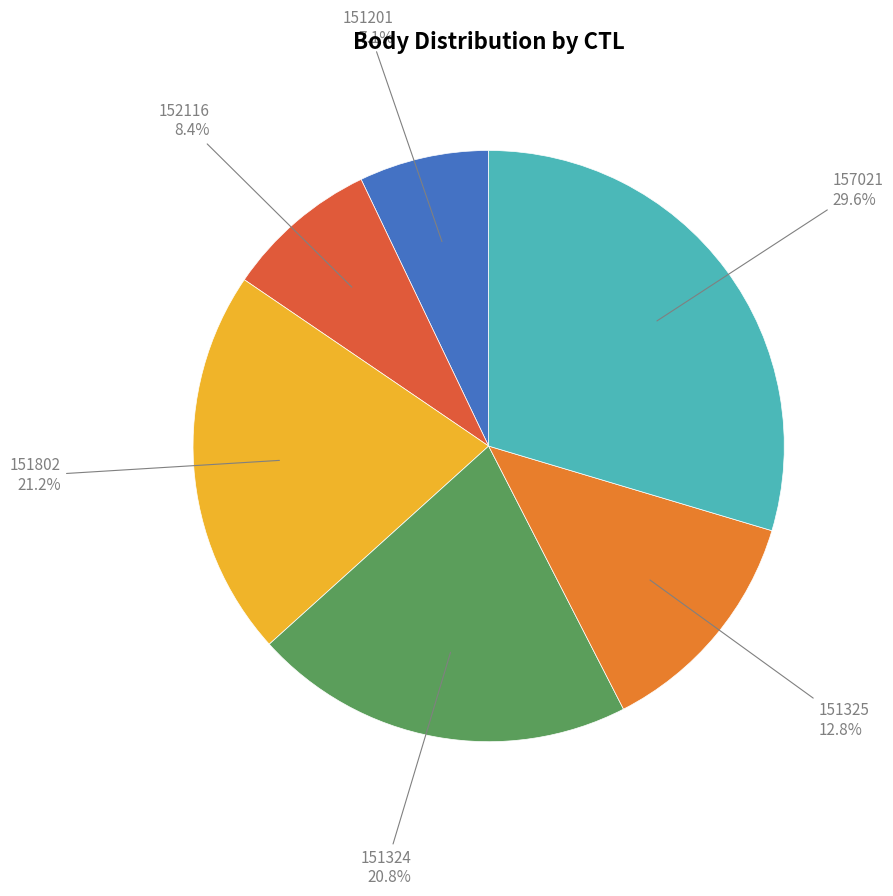

How many segments does this pie chart have?

6